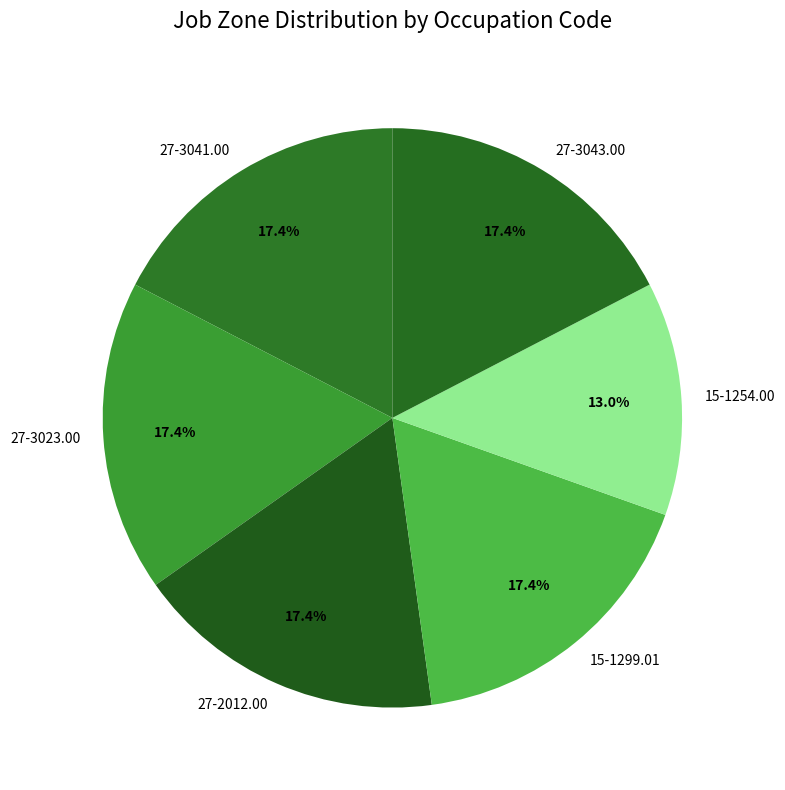

To the nearest percent, what is the combined percentage of 27-3043.00 and 27-3041.00?

35%